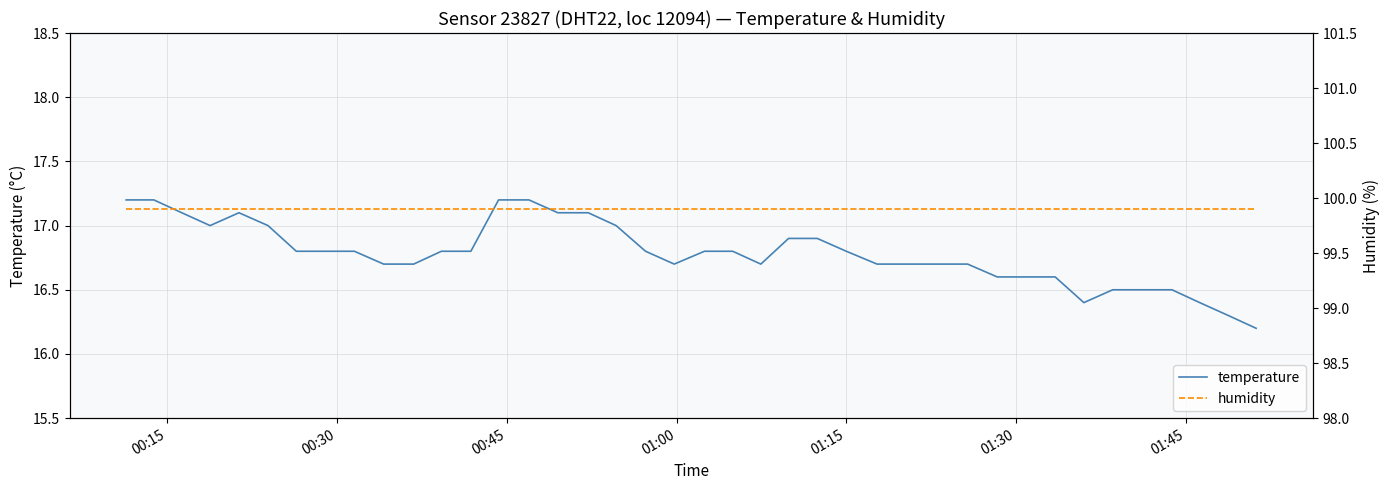

What is the minimum value for temperature?

16.2